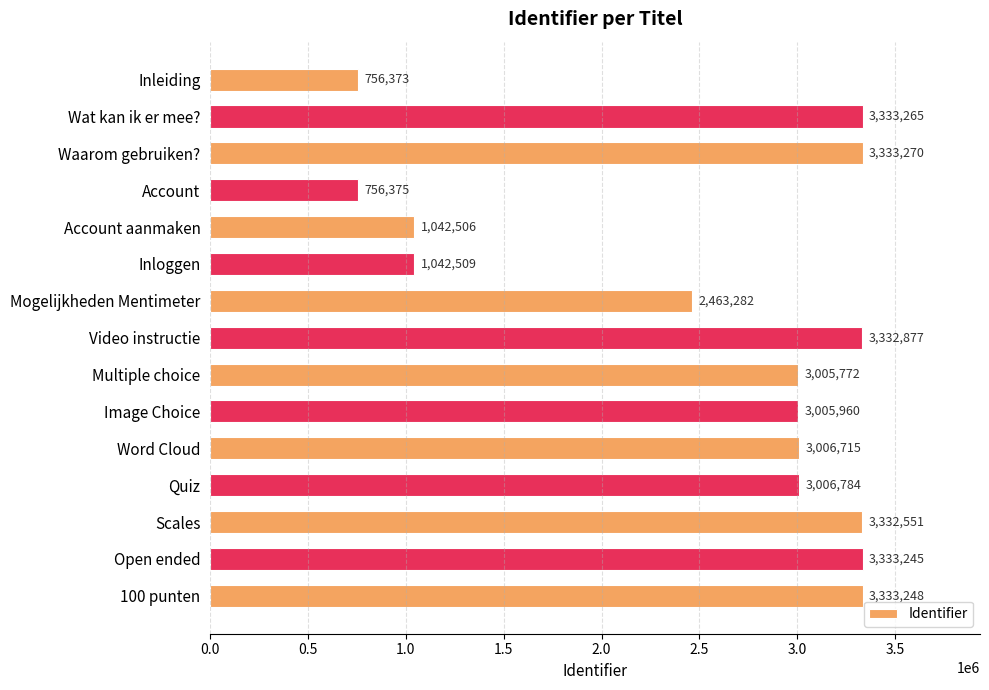

At which category does the chart reach its peak across all series?

Waarom gebruiken?